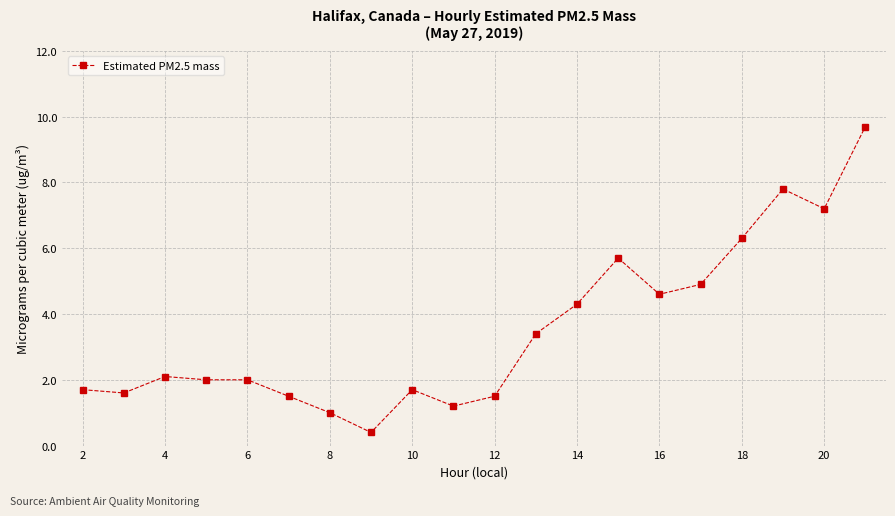

What is the smallest value displayed?

0.4